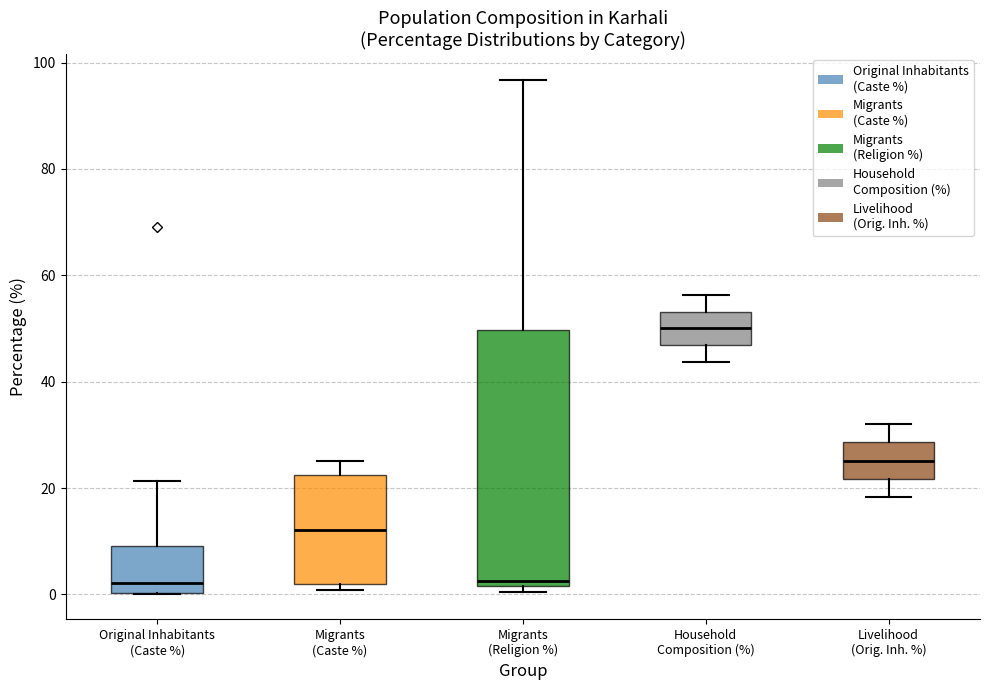

Where does the upper whisker of the box for Household Composition (%) end on the y-axis? The values are not printed on the chart, so give them approximately, as read against the axis.

56